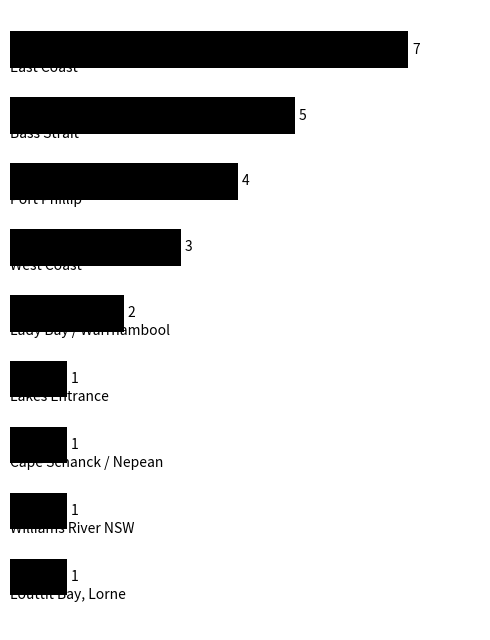

What is the difference between the second highest and second lowest values?

4